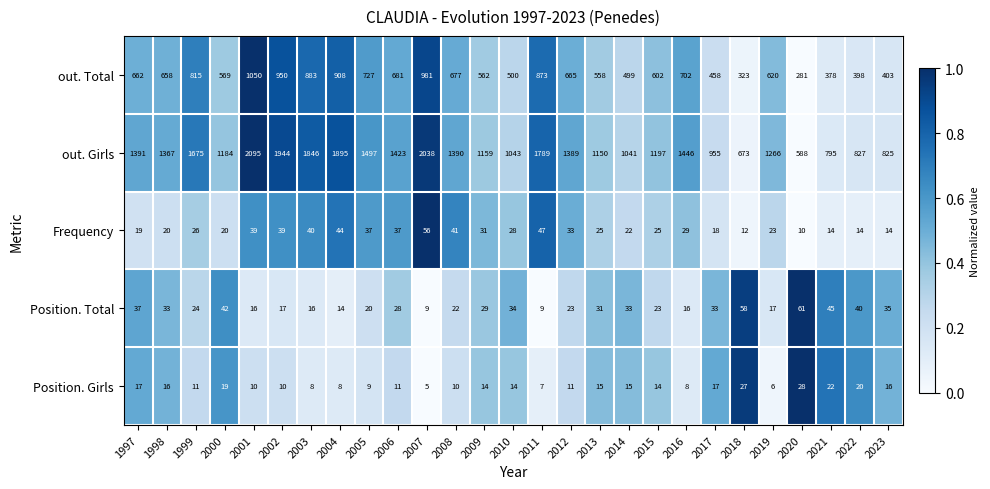

What is the difference between the Position. Total values at 2006 and 2003?

12